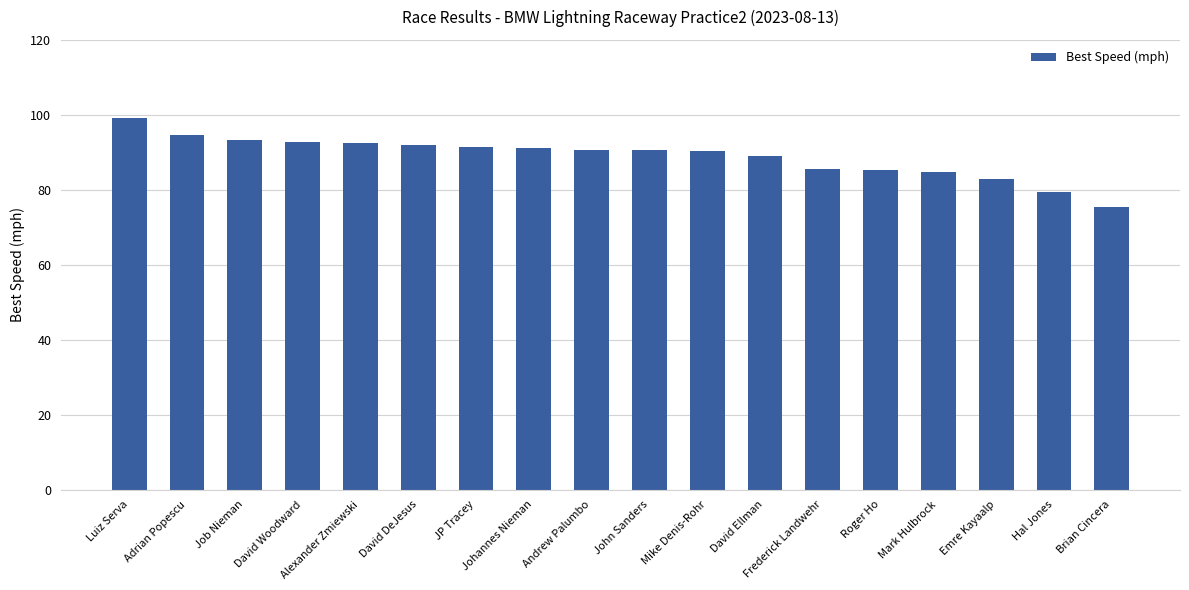

What is the average value?

88.9